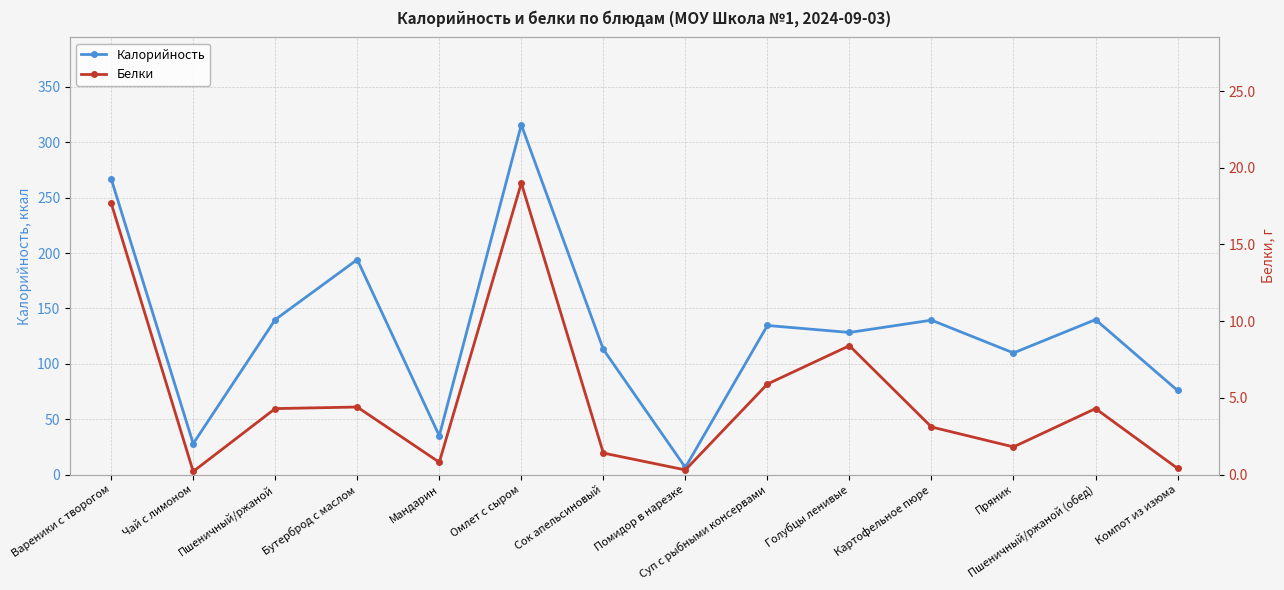

What position from the left is Компот из изюма?

14